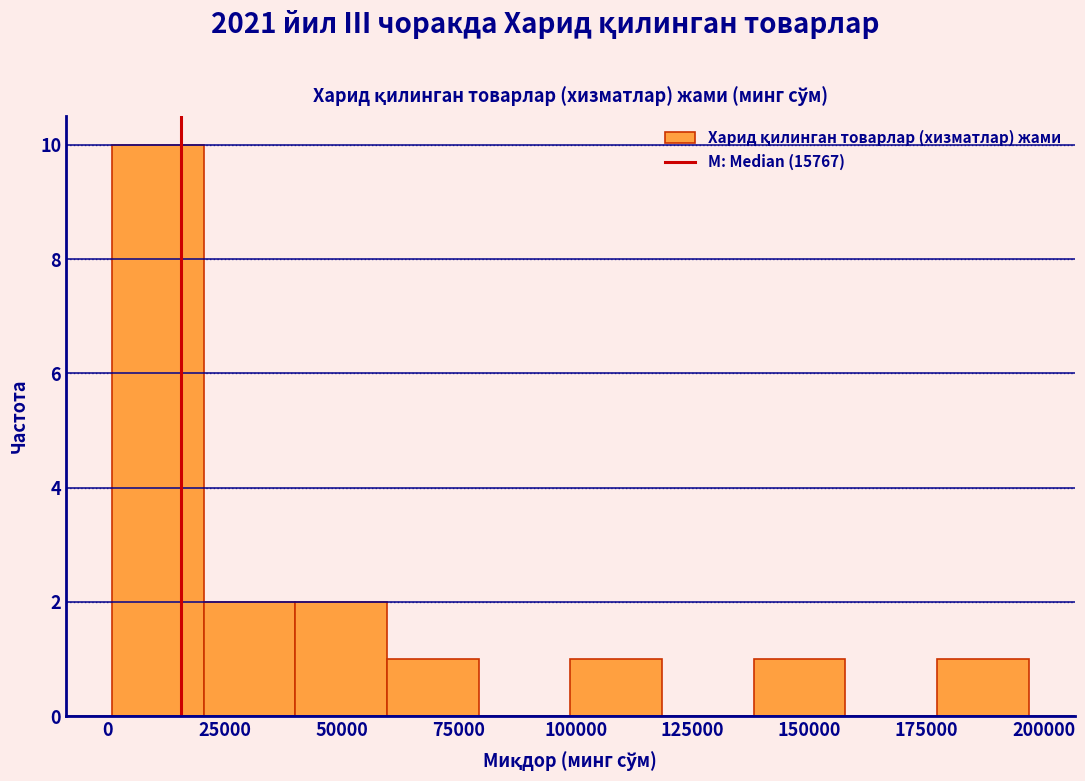

Read against the x-axis, roughly where is the centre of the tallest bar?

10000